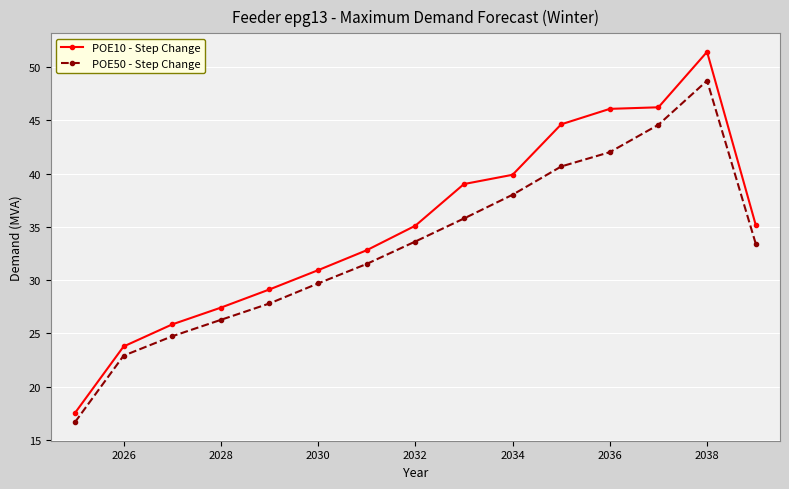

How many categories are shown in the chart?

15